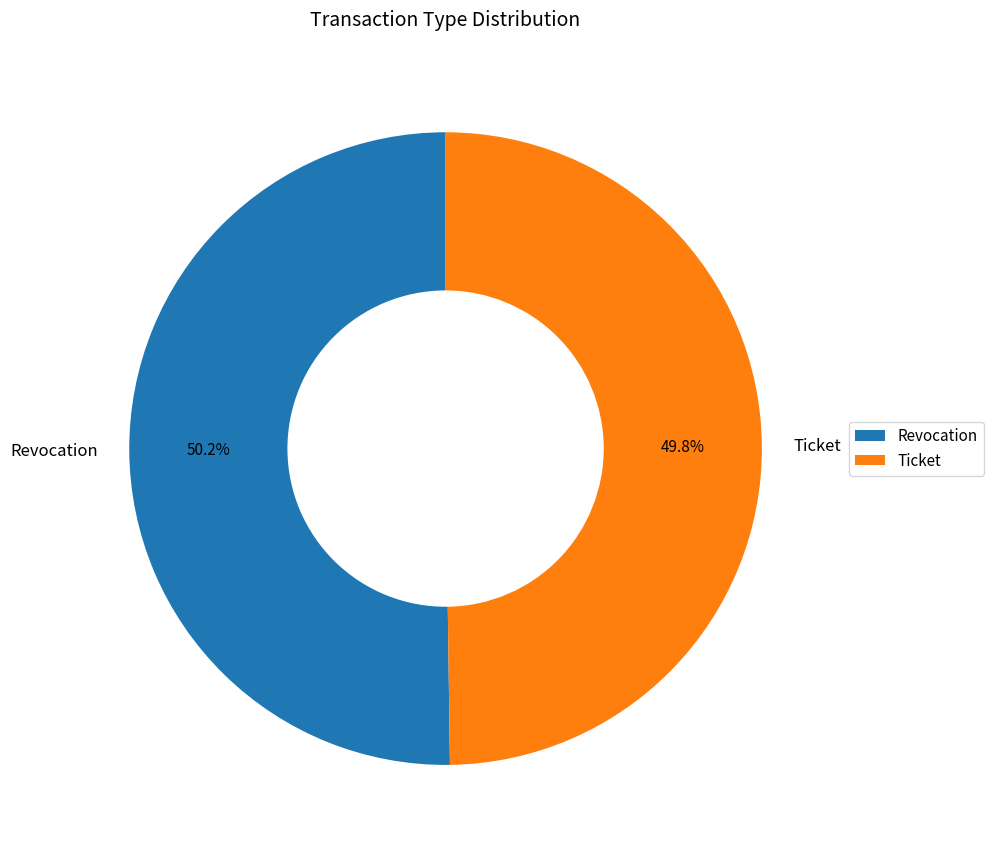

What is the ratio of the value at Ticket to the value at Revocation?

1.0